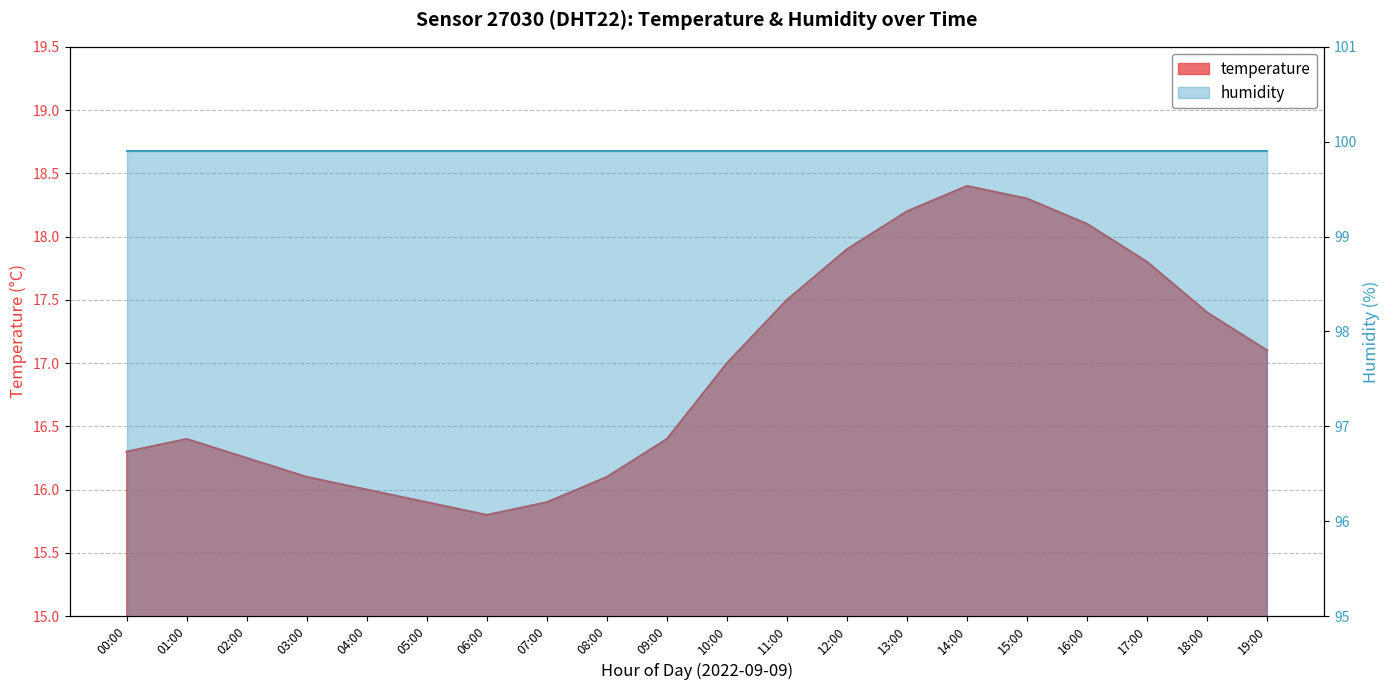

Rank the categories by value from highest to lowest.

14:00, 15:00, 13:00, 16:00, 12:00, 17:00, 11:00, 18:00, 19:00, 10:00, 01:00, 09:00, 00:00, 02:00, 03:00, 08:00, 04:00, 05:00, 07:00, 06:00